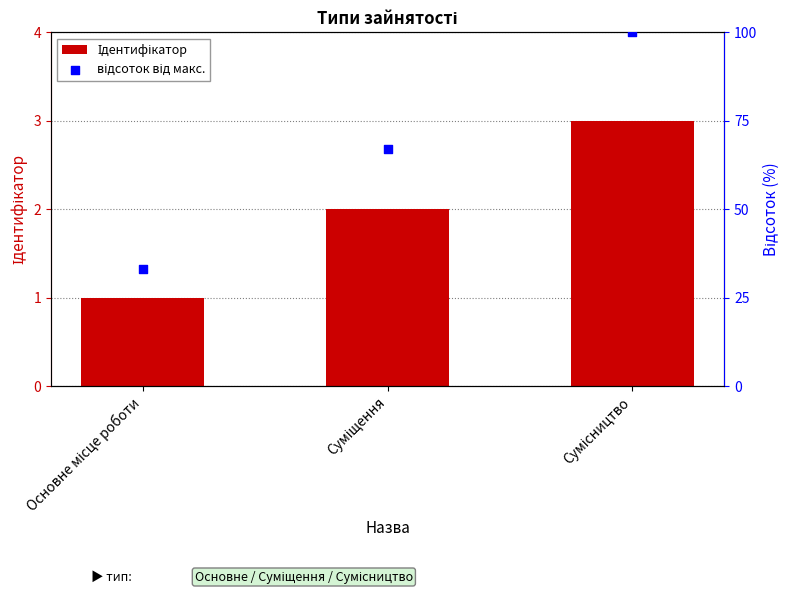

Which series reaches the maximum Y coordinate?

відсоток від макс.